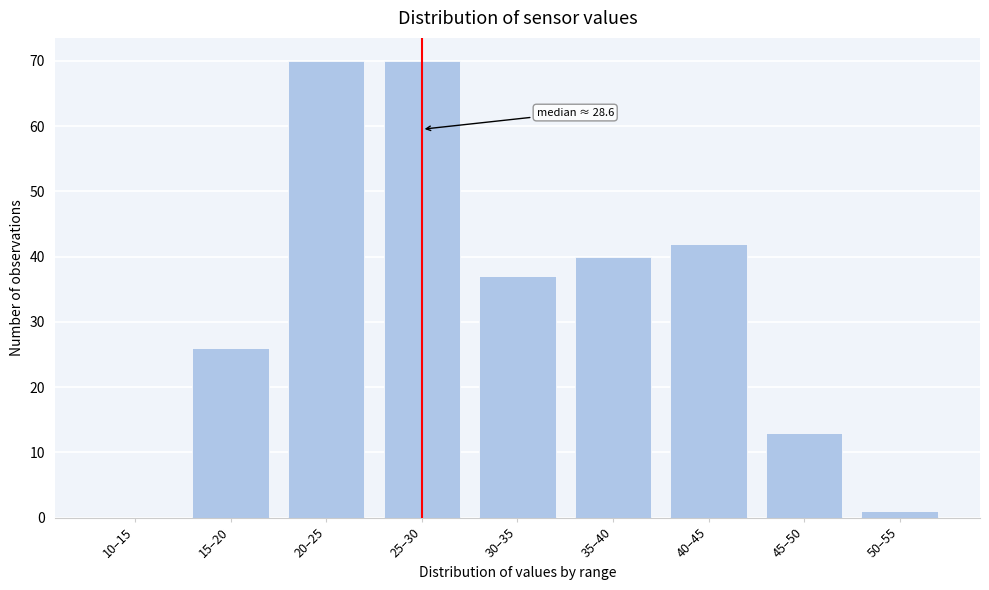

Reading left to right, transcribe all the data shown in this chart.

10–15=0	15–20=26	20–25=70	25–30=70	30–35=37	35–40=40	40–45=42	45–50=13	50–55=1